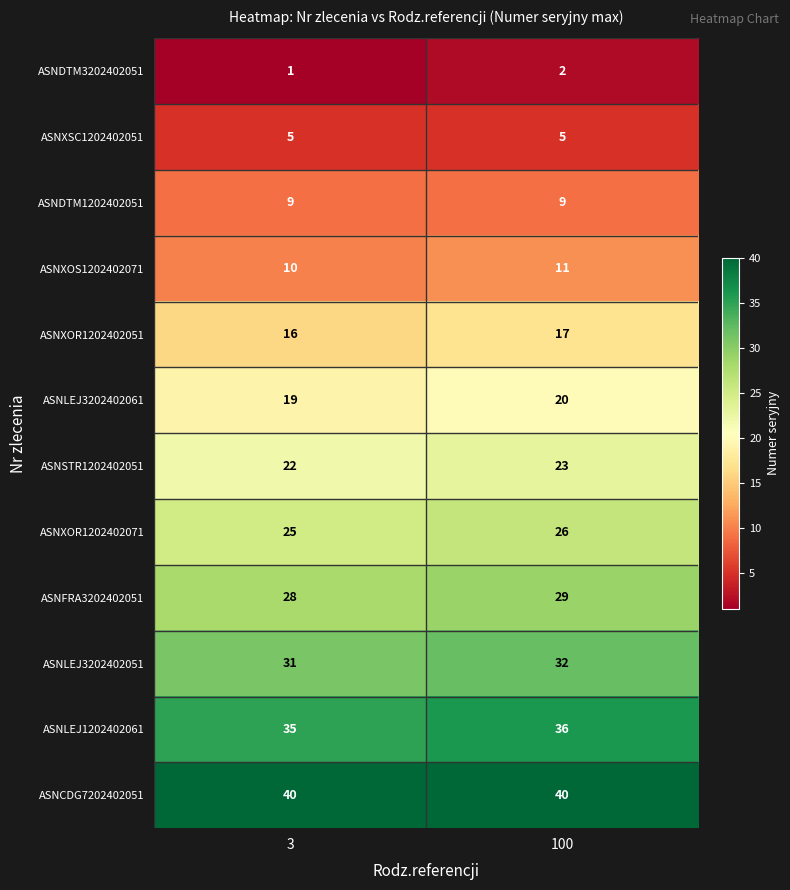

What is the sum of the ASNDTM3202402051 values at 3 and 100?

3